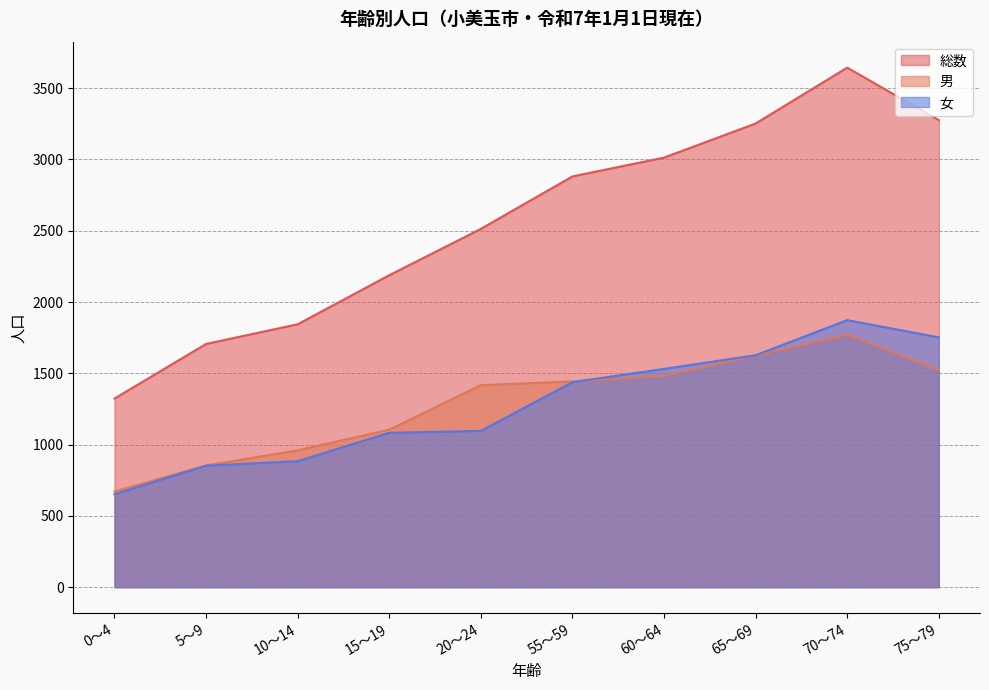

Which series changed the most between 10～14 and 55～59?

総数